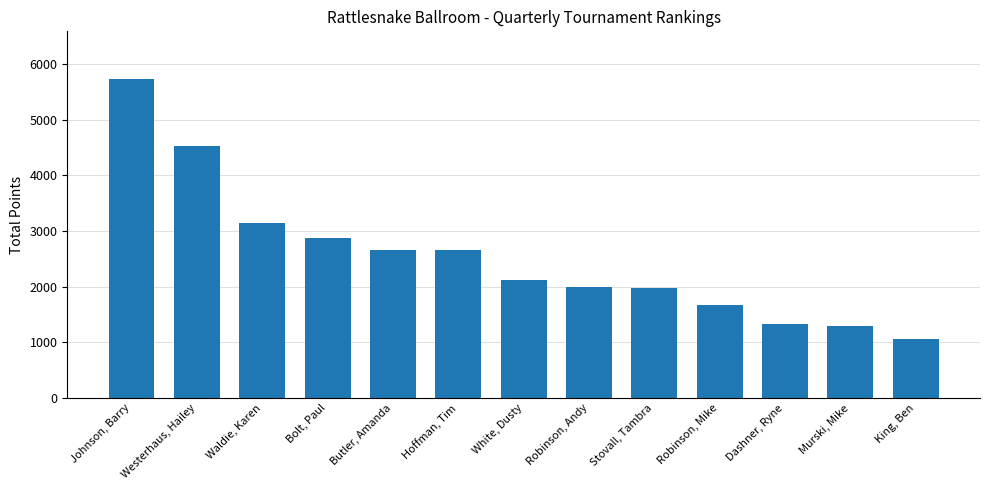

What is the ratio of the value at Johnson, Barry to the value at Westerhaus, Hailey?

1.3